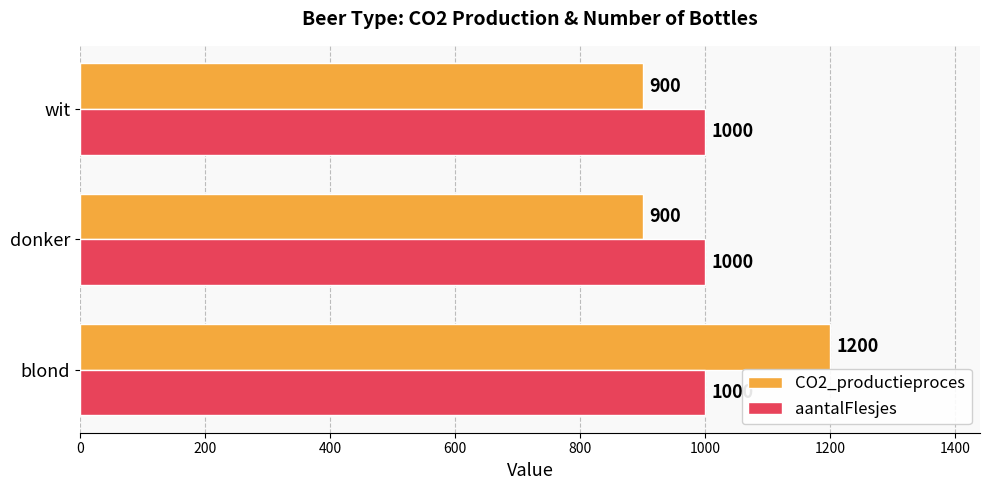

At wit, list the series in order from smallest to largest.

CO2_productieproces, aantalFlesjes